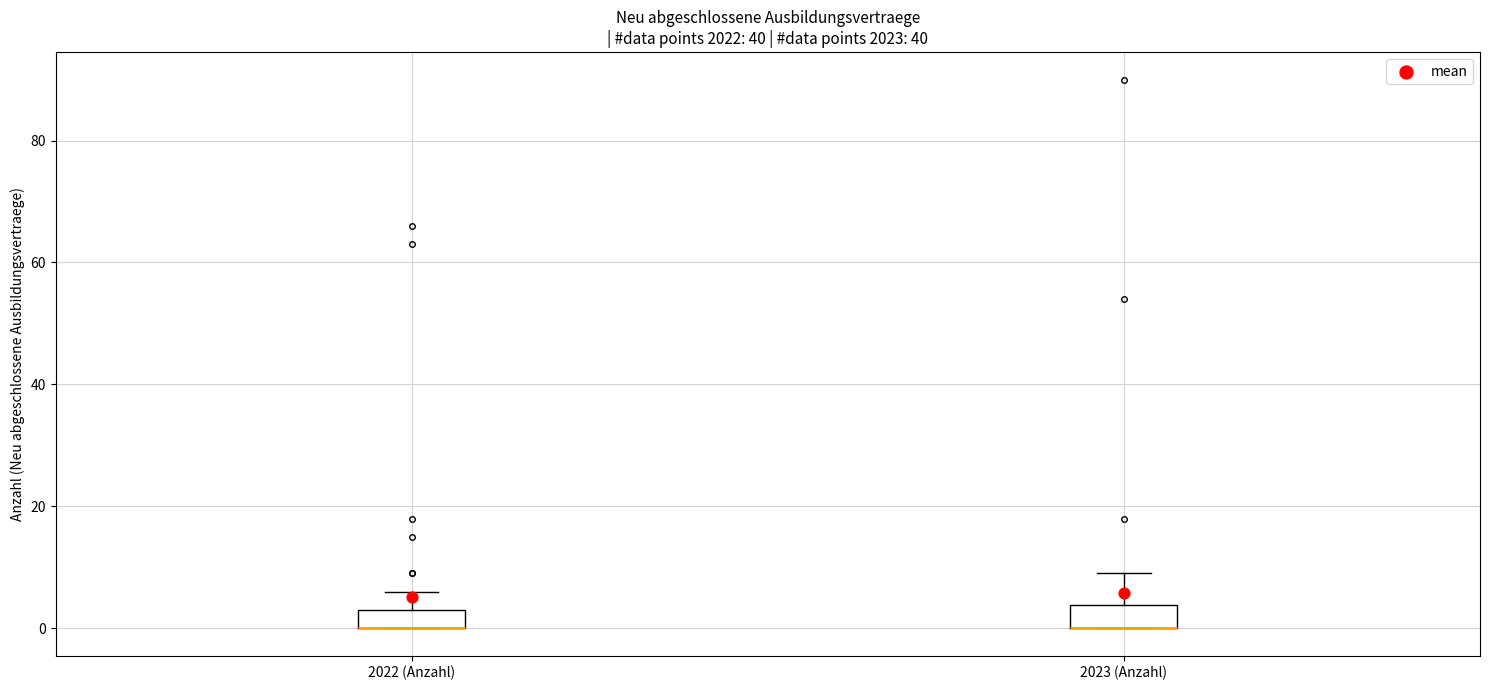

Reading left to right, read every box against the y-axis: the position of its median line, the range the box covers, and the ends of its whiskers. The values are not printed on the chart, so give them approximately, as read against the axis.

2022 (Anzahl): median 0 (drawn on the box's lower edge), box 0 to 4, whiskers 0 to 6
2023 (Anzahl): median 0 (drawn on the box's lower edge), box 0 to 4, whiskers 0 to 10